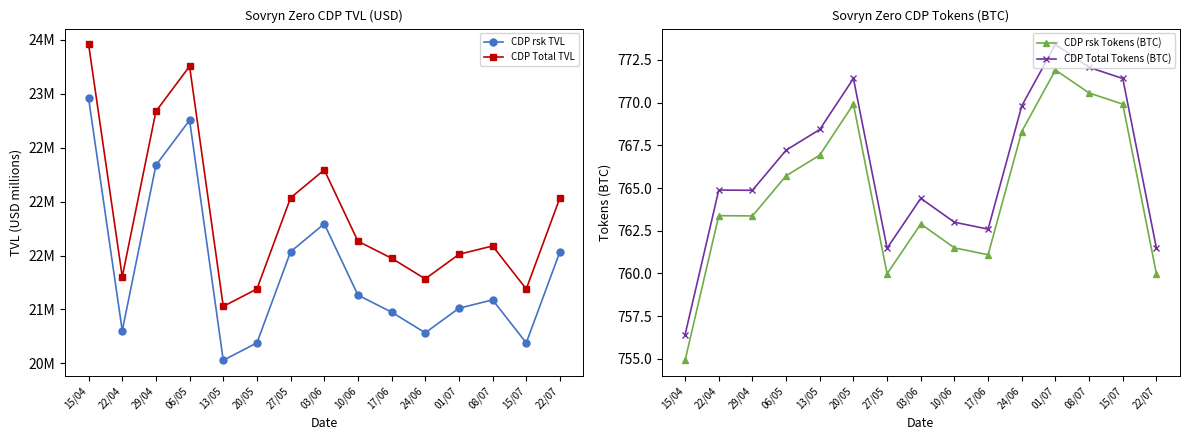

Which category has the lowest value in the CDP Total Tokens (BTC) series?

15/04